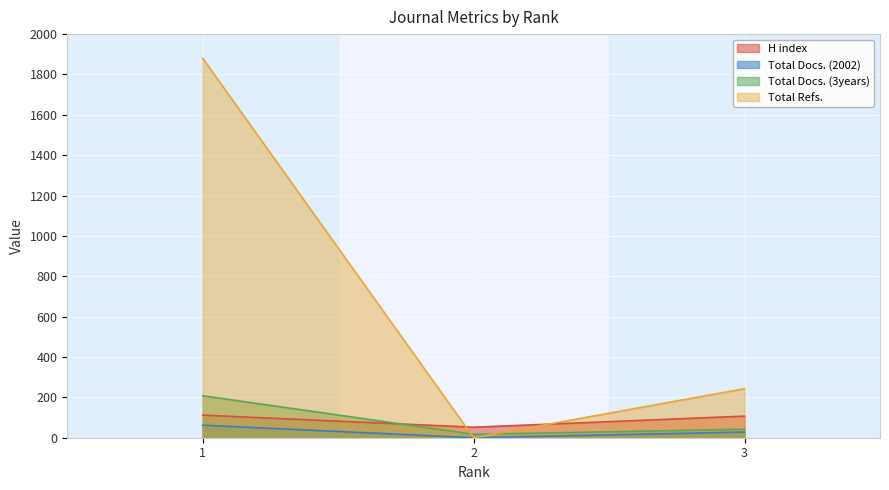

Reading left to right, transcribe all the data shown in this chart.

H index: 112	52	107
Total Docs. (2002): 62	0	28
Total Docs. (3years): 208	17	42
Total Refs.: 1880	0	243